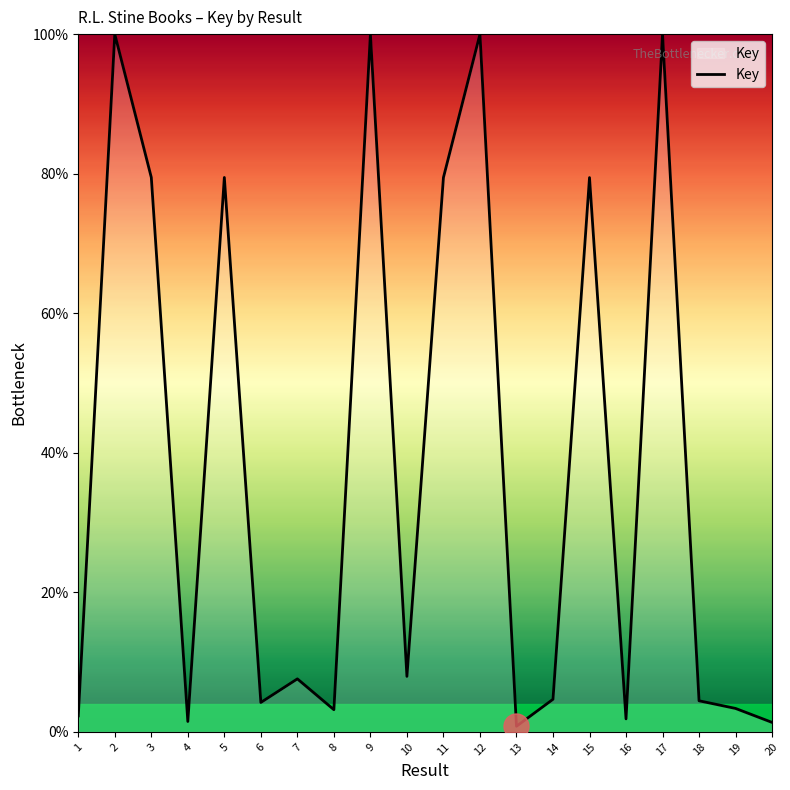

What is the maximum value shown in the chart?

100.0